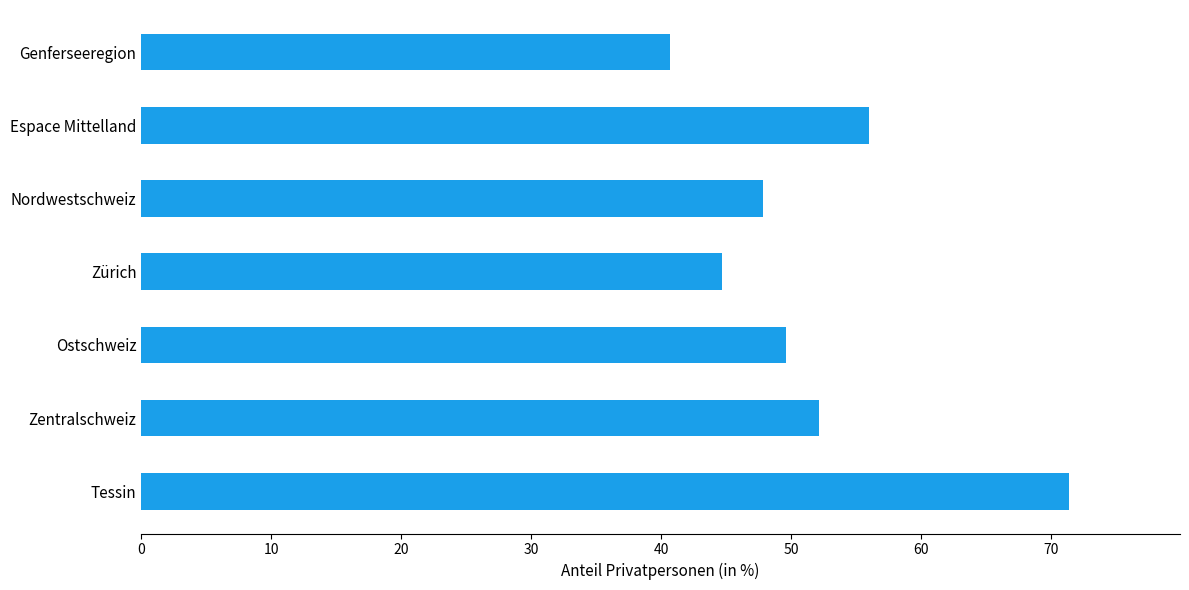

List the labels in order of value, largest first.

Tessin, Espace Mittelland, Zentralschweiz, Ostschweiz, Nordwestschweiz, Zürich, Genferseeregion